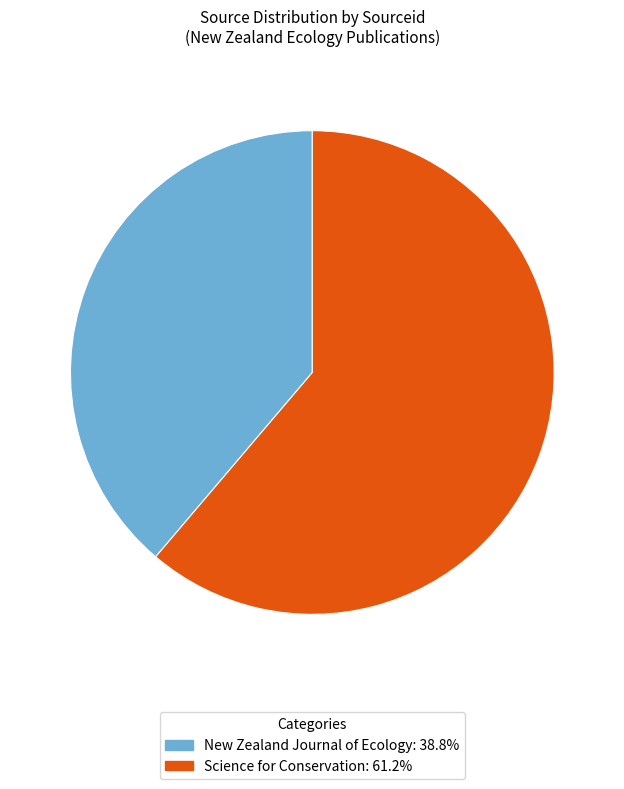

Is it true that New Zealand Journal of Ecology is 91% of the pie?

False